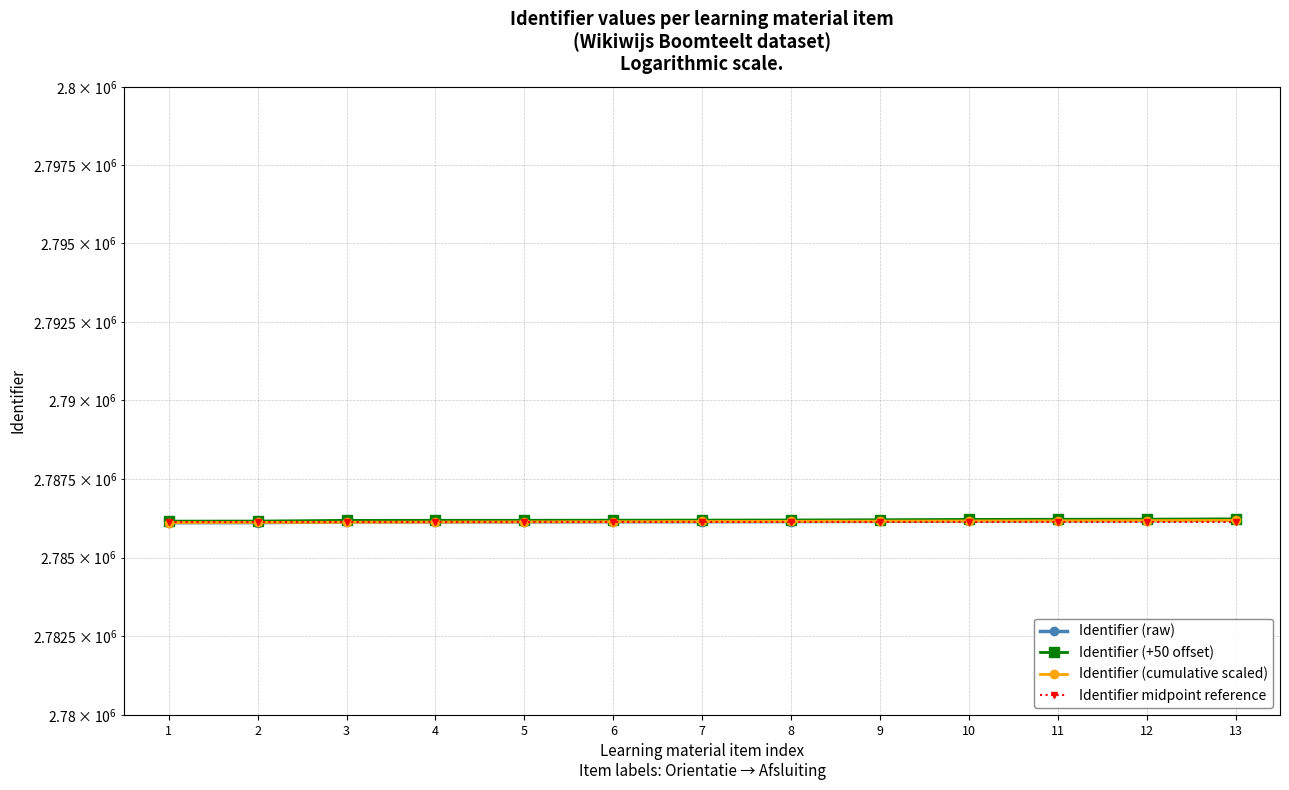

True or false: Identifier (cumulative scaled) has more than 0 points higher than both neighbors.

False